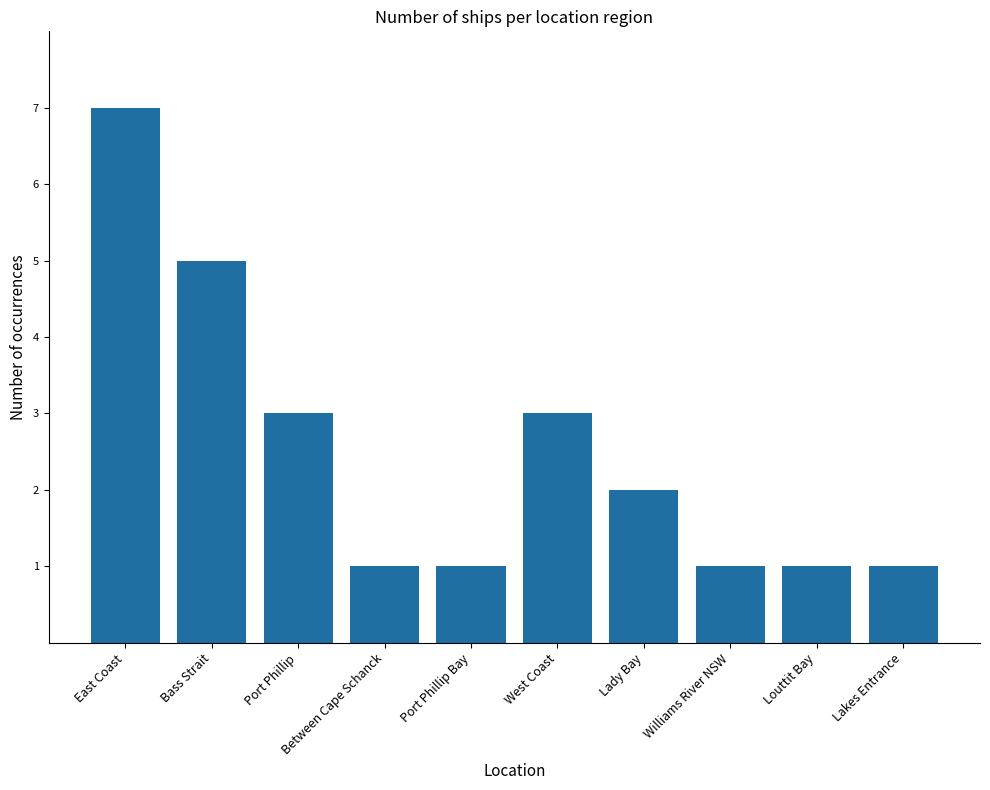

At which category does the chart reach its peak across all series?

East Coast